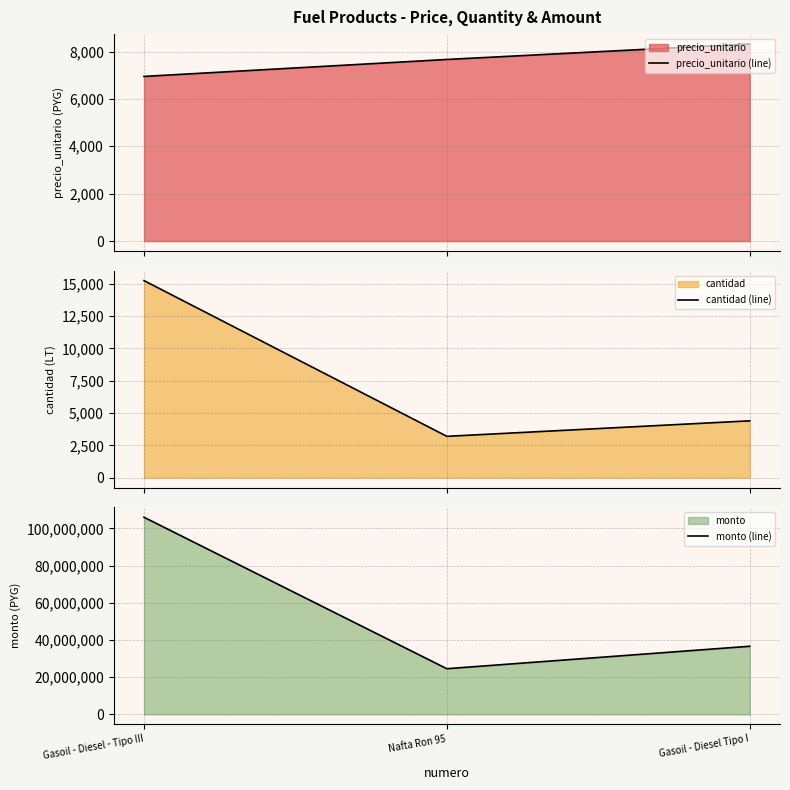

How many lines are shown in the chart?

3